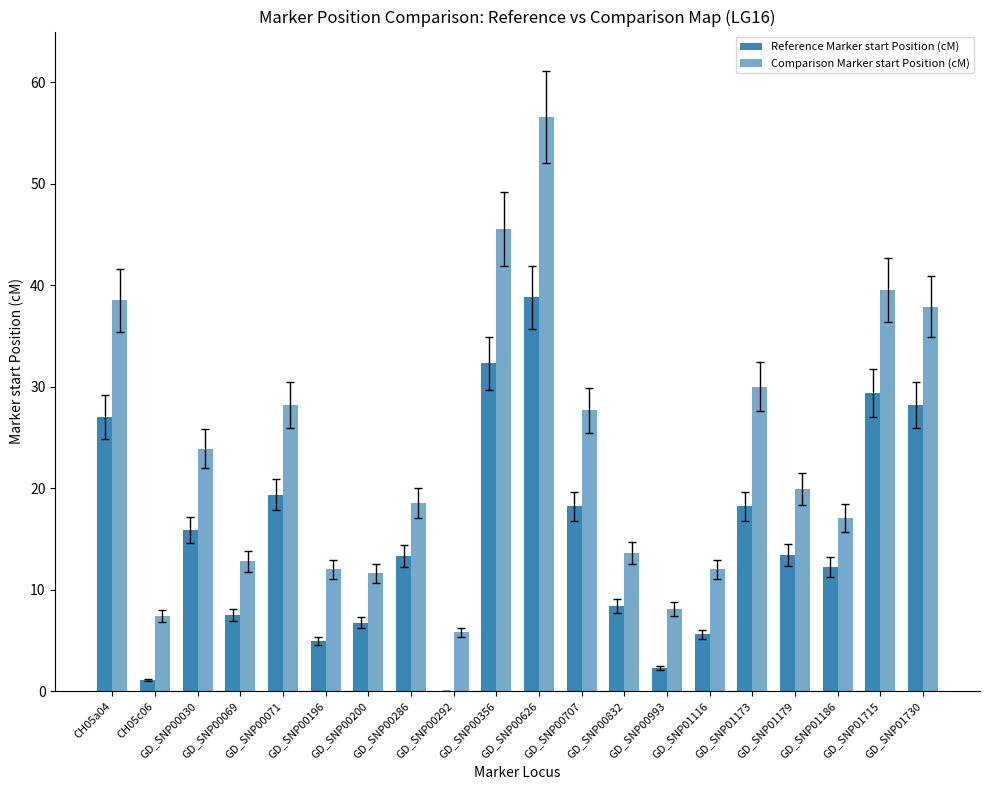

Is it true that Reference Marker start Position (cM) equals 18.2 at GD_SNP00707?

True